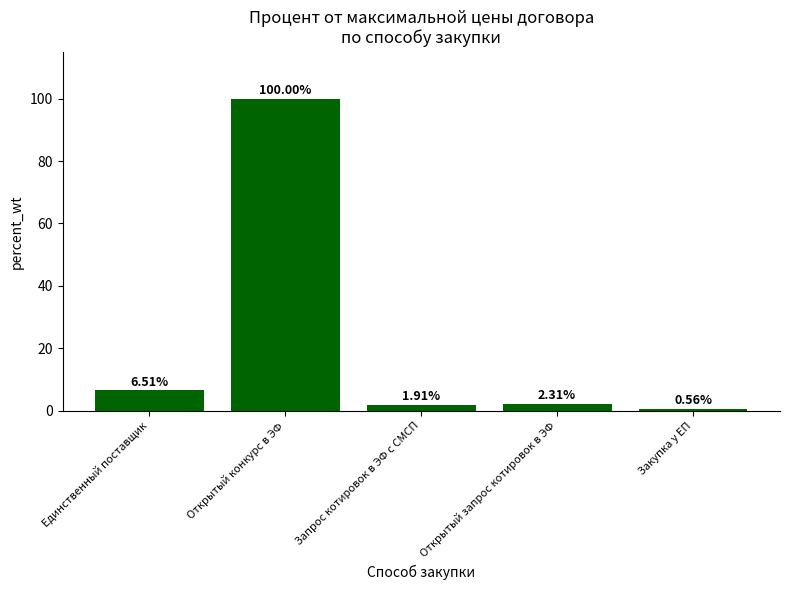

Count the number of categories in the chart.

5